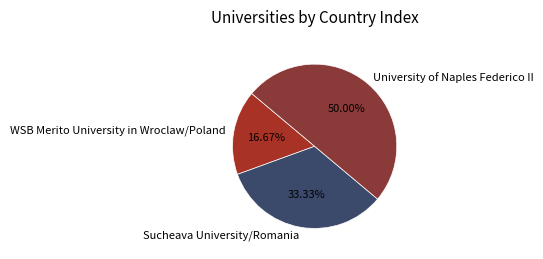

What percentage is the Sucheava University/Romania slice, to the nearest percent?

33%